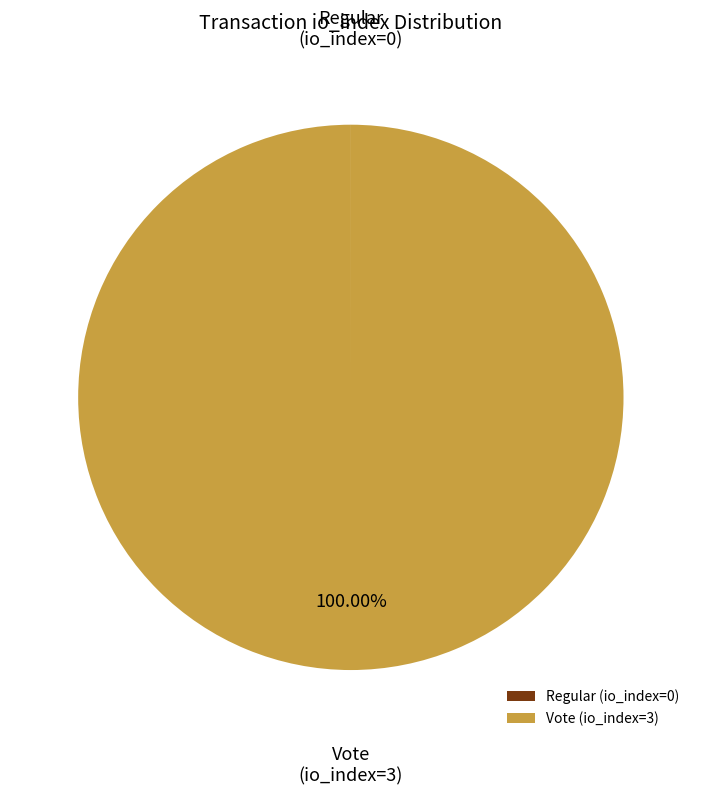

What is the majority slice?

Vote (io_index=3)